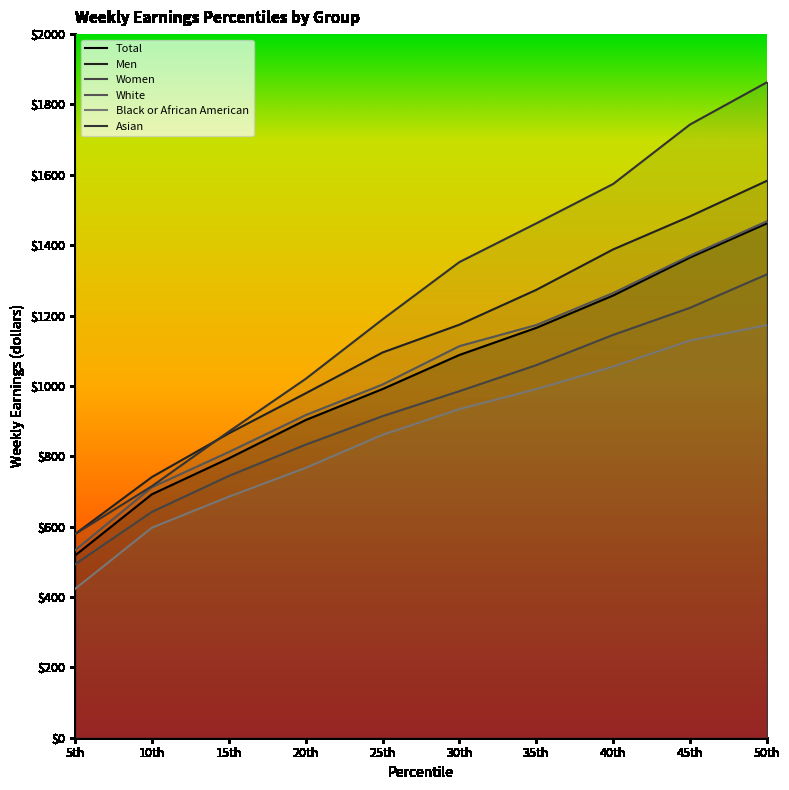

Which series has the widest spread of values?

Asian